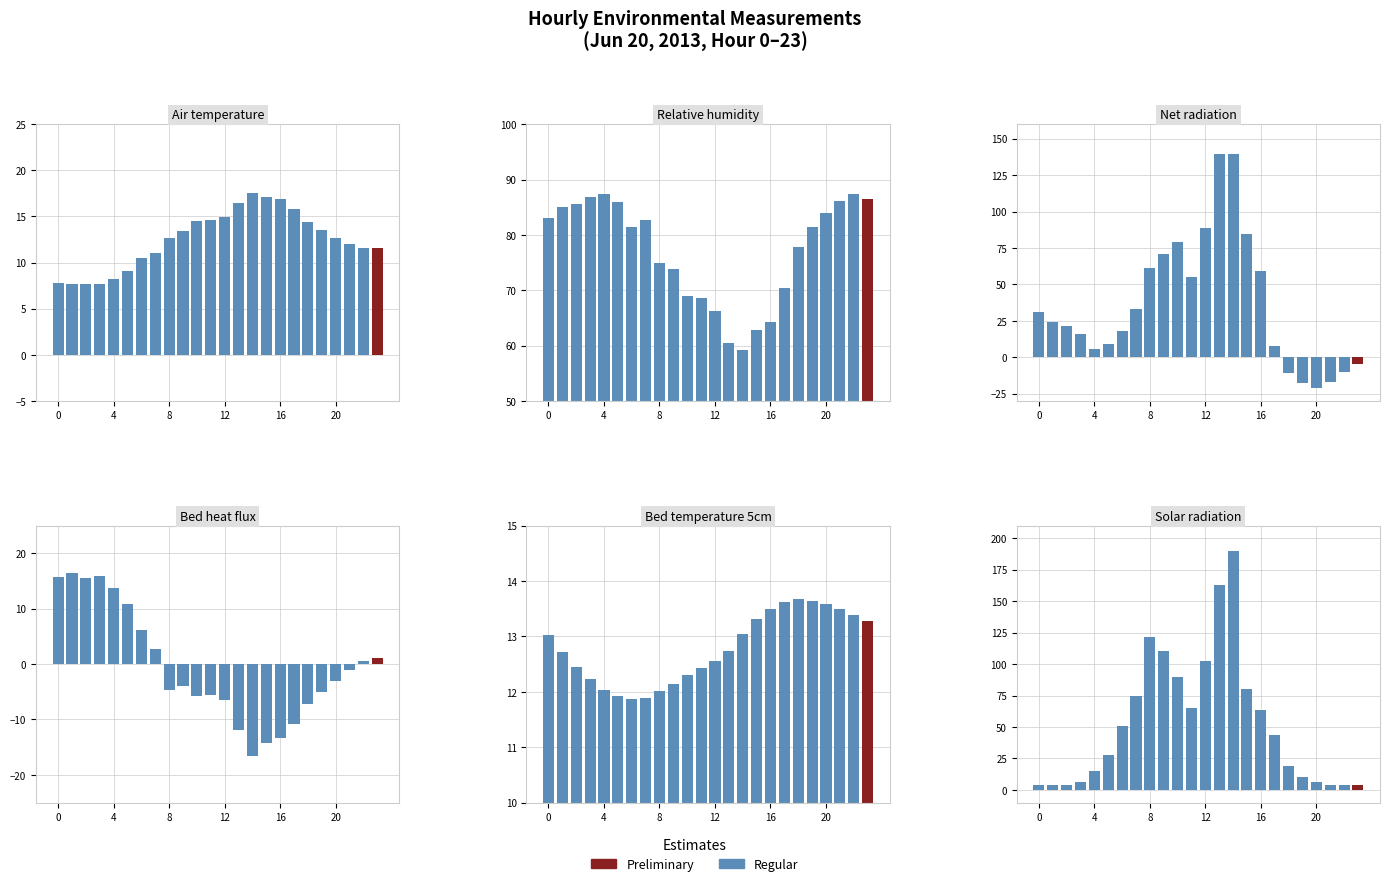

At which label does the data first exceed 43?

6